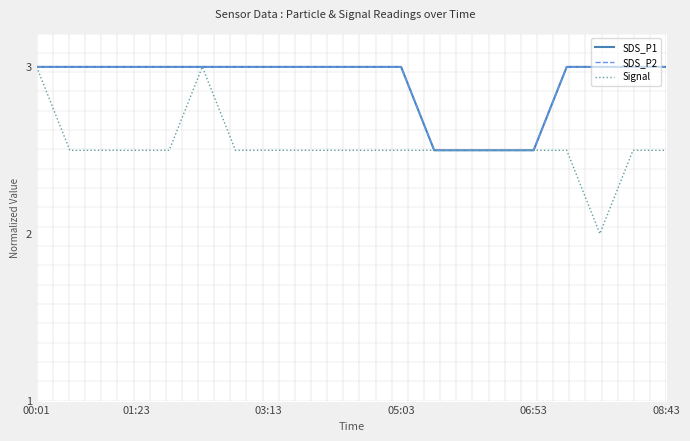

How many data points in SDS_P2 are less than 3?

4